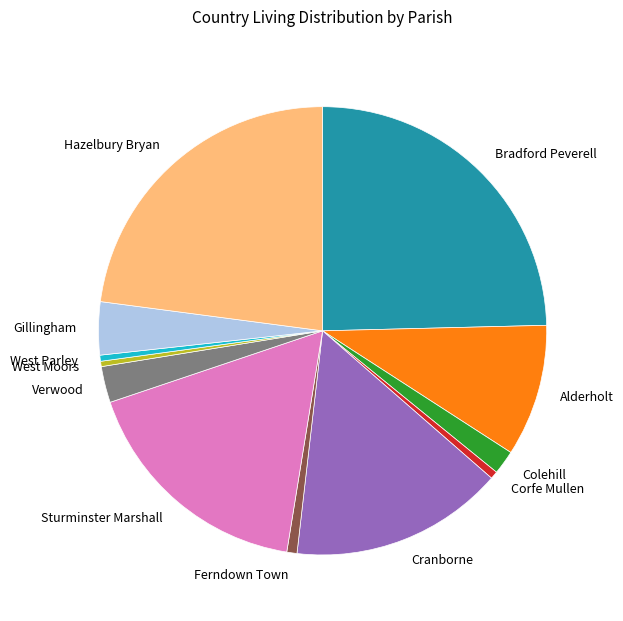

Count the number of slices in the pie.

12